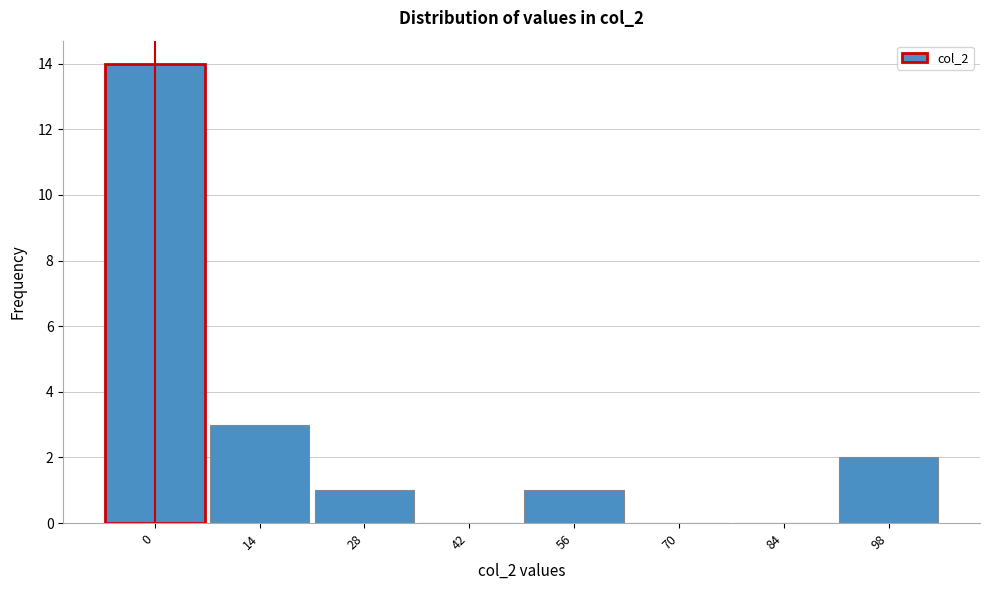

Reading left to right, transcribe all the data shown in this chart.

0=14	14=3	28=1	42=0	56=1	70=0	84=0	98=2